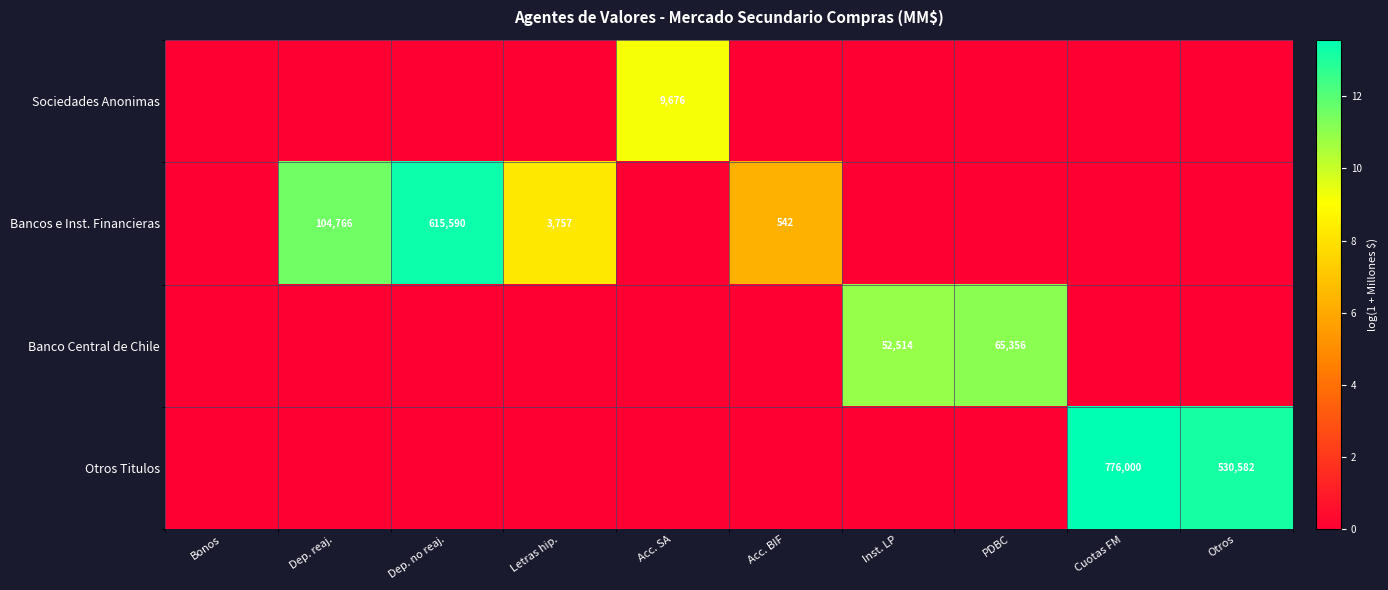

The Banco Central de Chile series shows 36548 at Inst. LP. True or false?

False